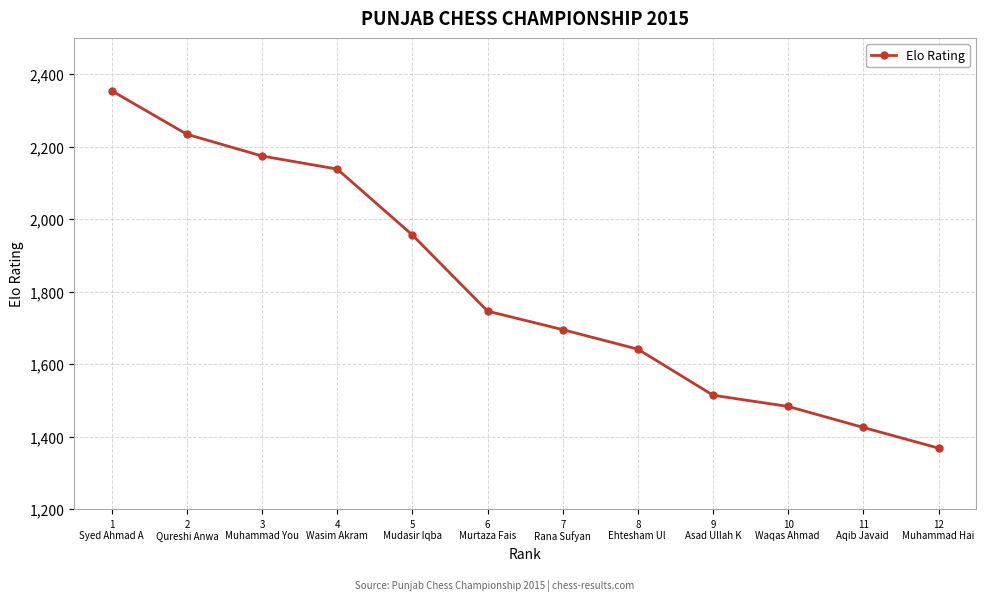

What is the change in value from 4
Wasim Akram to 7
Rana Sufyan?

-443